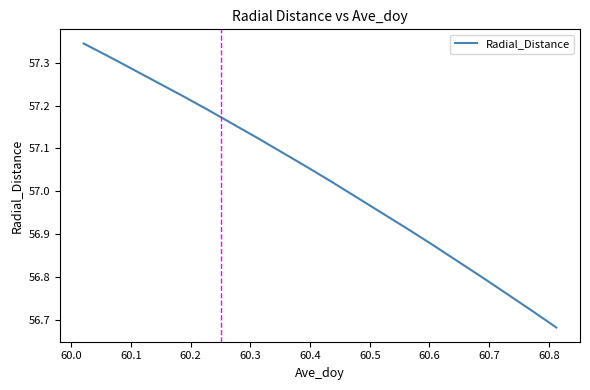

How many values exceed 57?

11